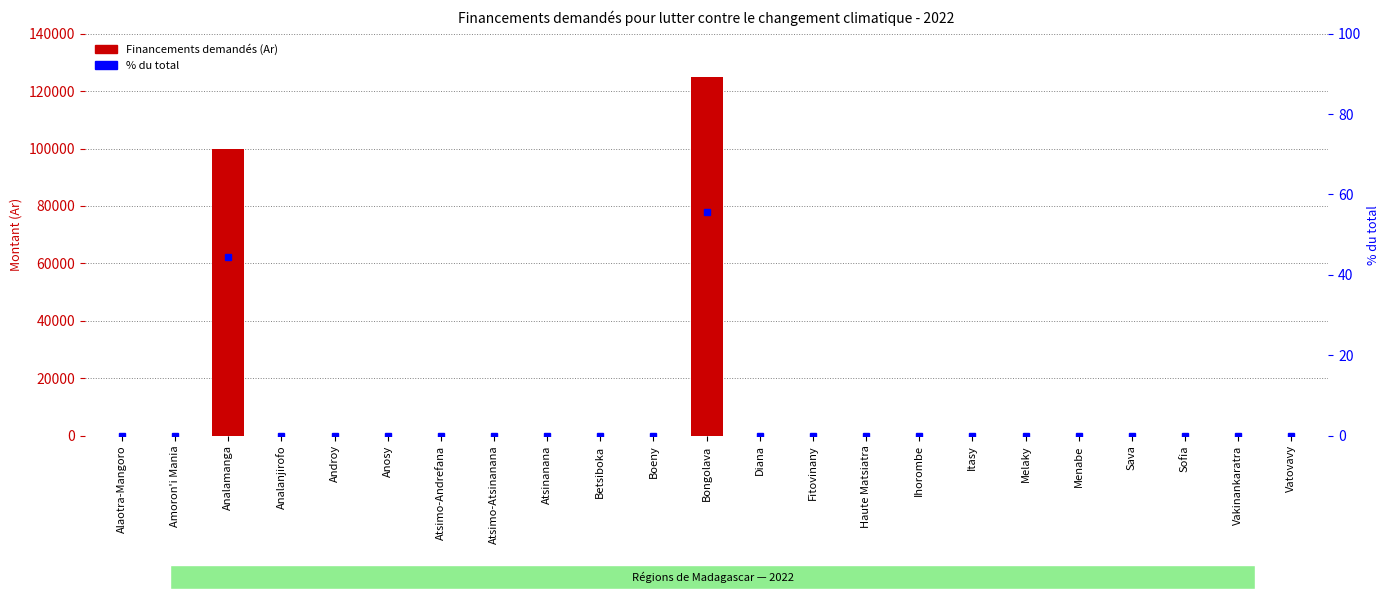

How many bars are there in each group?

2